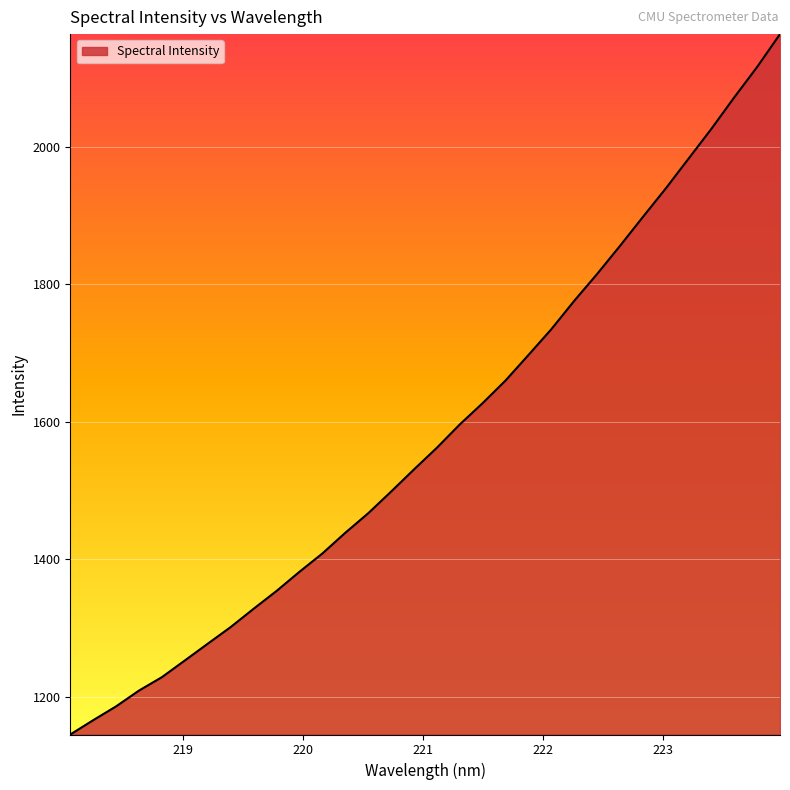

What is the difference between the maximum and minimum values?

1019.4